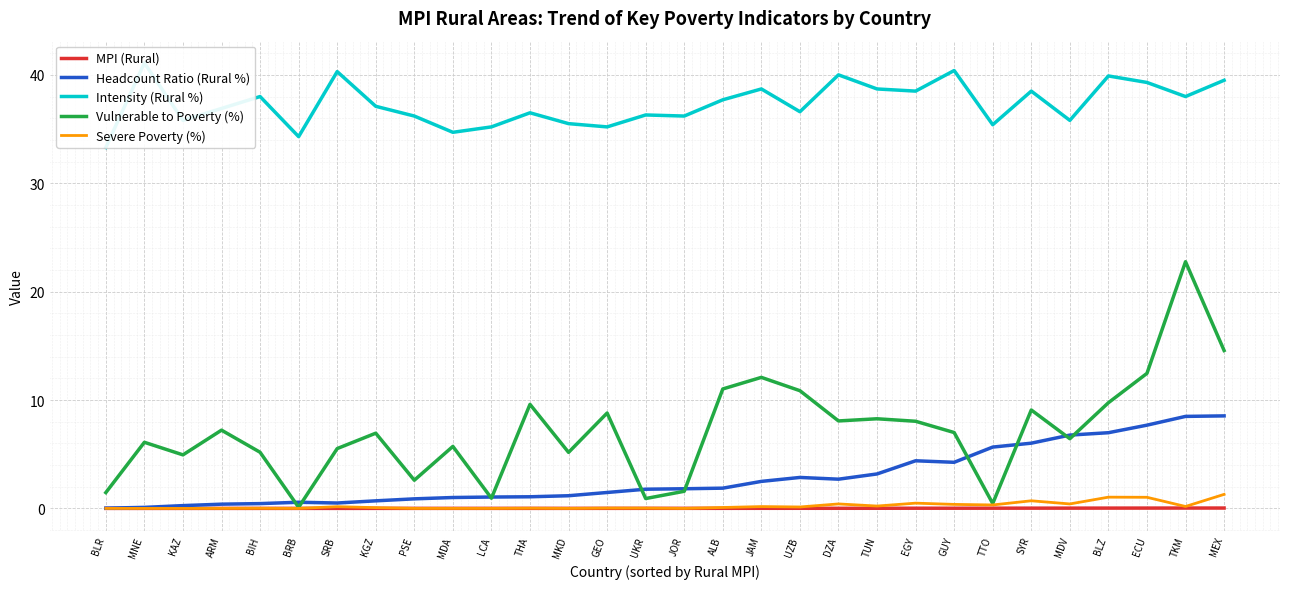

True or false: Intensity (Rural %) and Vulnerable to Poverty (%) intersect in this chart.

False